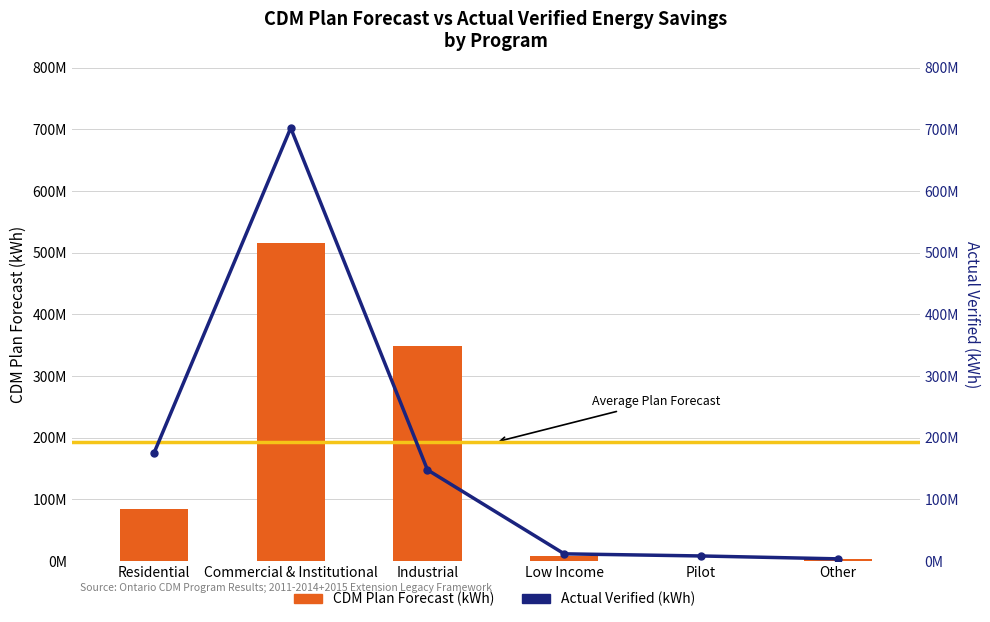

List the labels in order of Actual Verified (kWh) value, largest first.

Commercial & Institutional, Residential, Industrial, Low Income, Pilot, Other